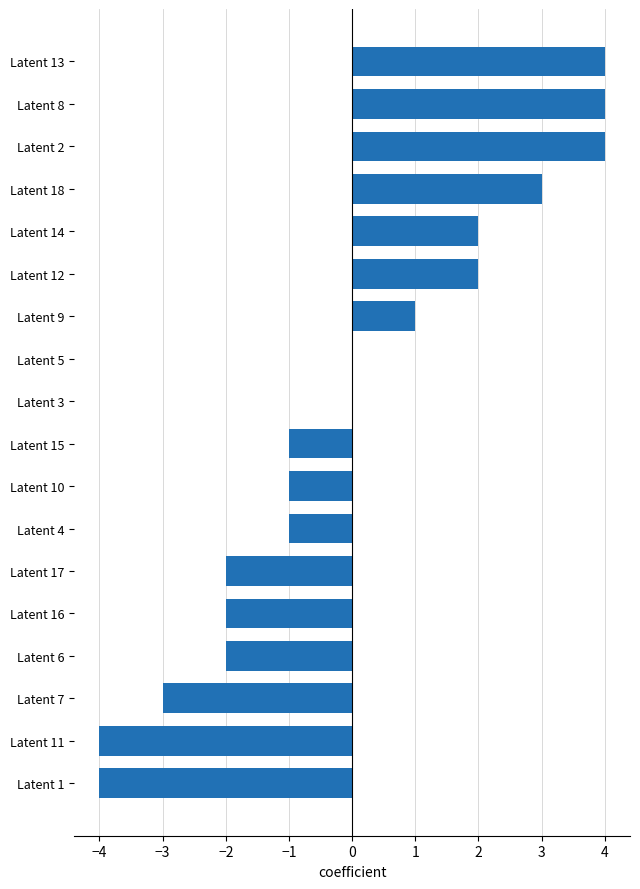

Which has a higher value, Latent 17 or Latent 18?

Latent 18